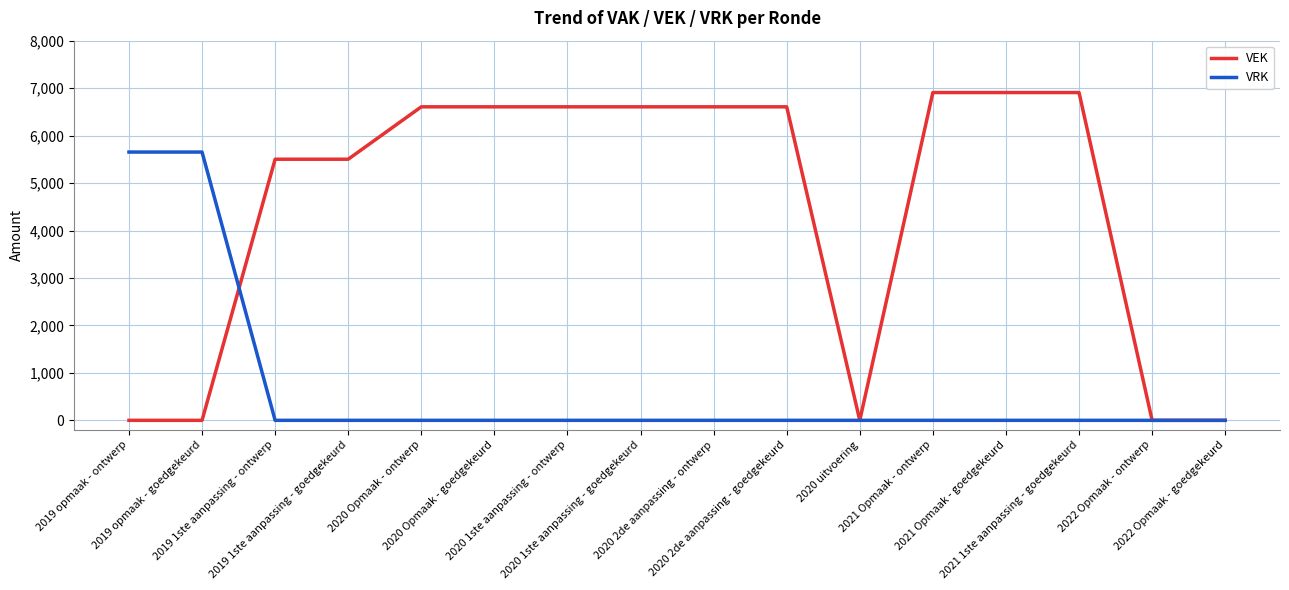

The VRK series shows 1859 at 2021 Opmaak - goedgekeurd. True or false?

False